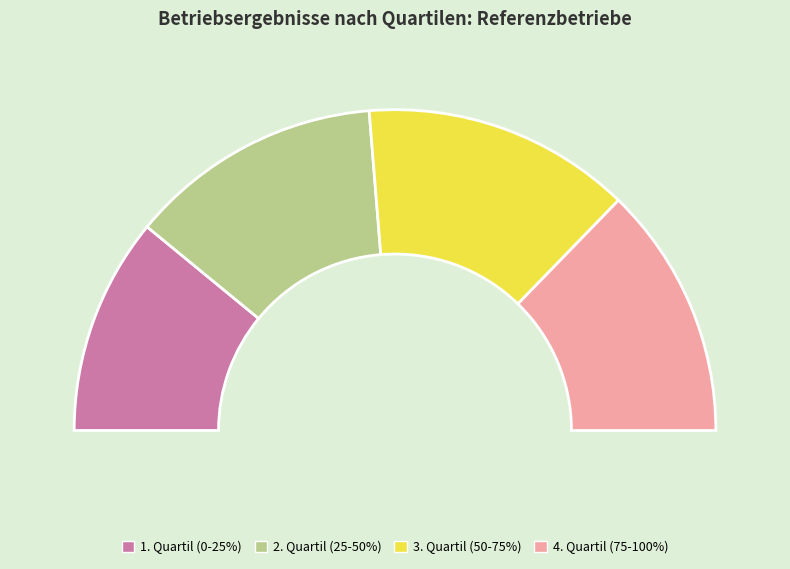

To the nearest percent, what percentage of the pie is 3. Quartil (50-75%)?

27%